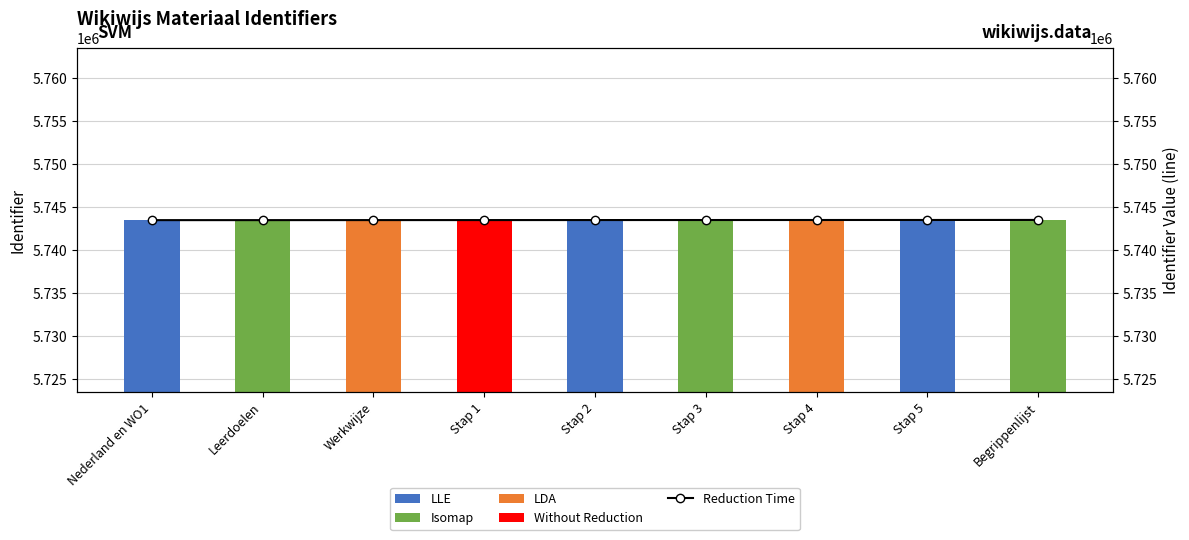

What is the label of the 5th bar from the right?

Stap 2